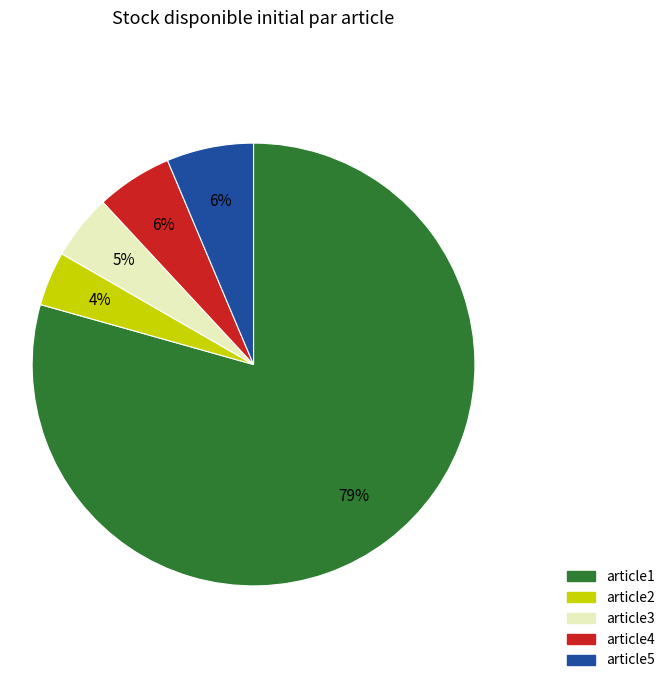

What percentage is the article2 slice, to the nearest percent?

4%